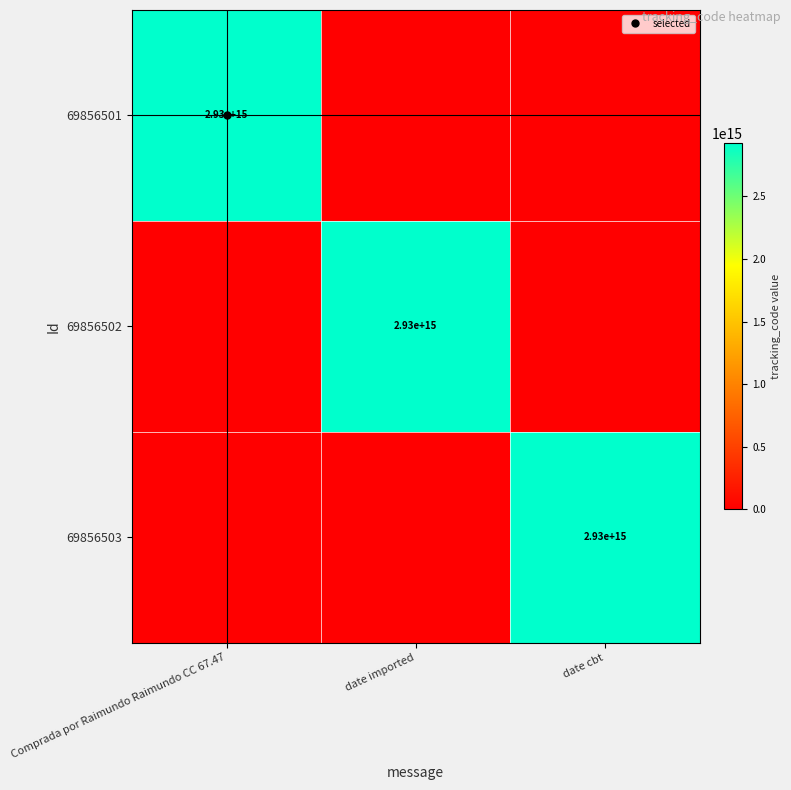

What is the sum of the 69856502 values at date cbt and date imported?

2925911515593100